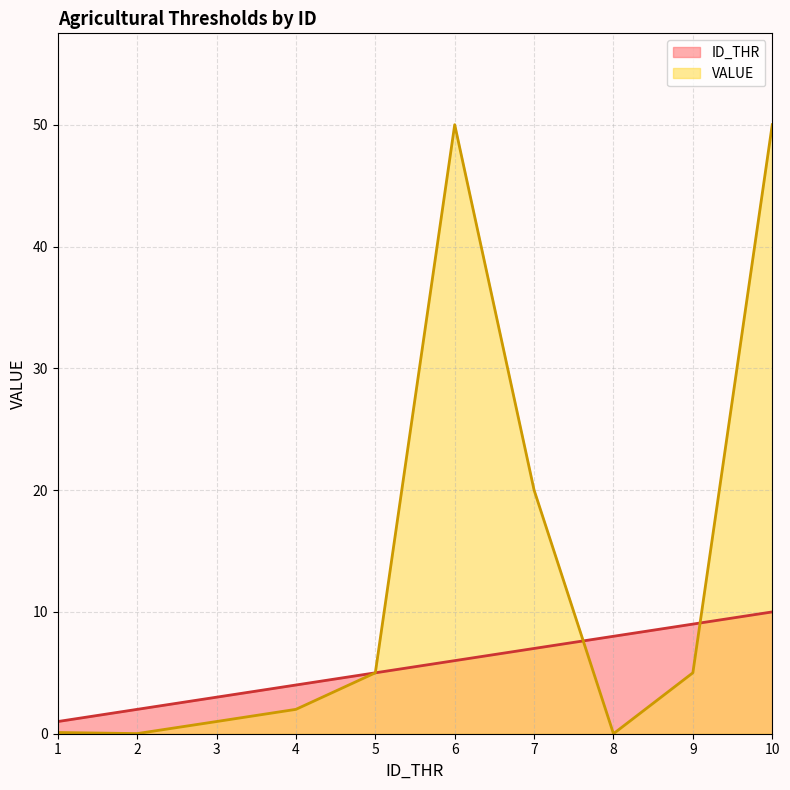

What is the difference between the highest and lowest values at 10?

40.0